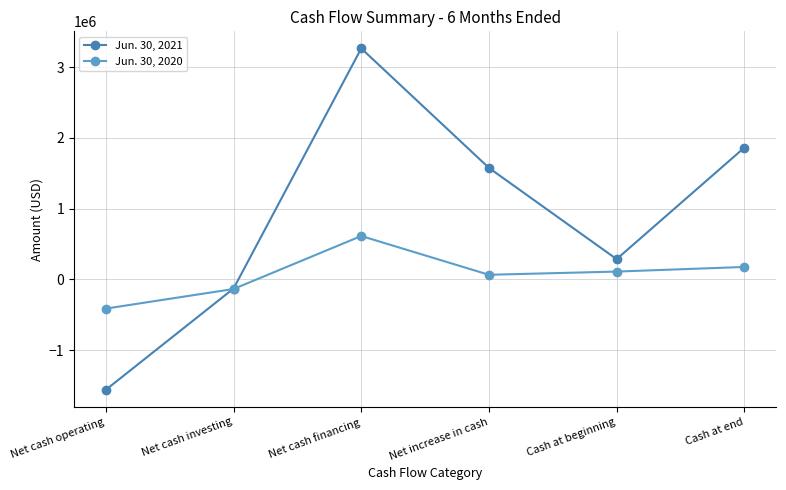

Which series has the widest spread of values?

Jun. 30, 2021